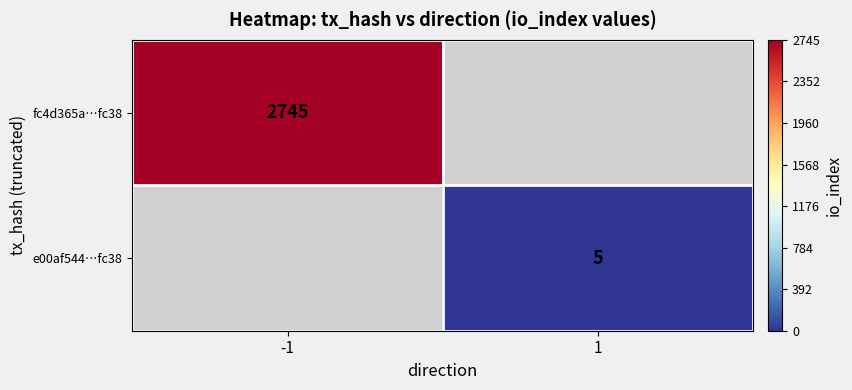

What is the minimum value shown in the chart?

5.0